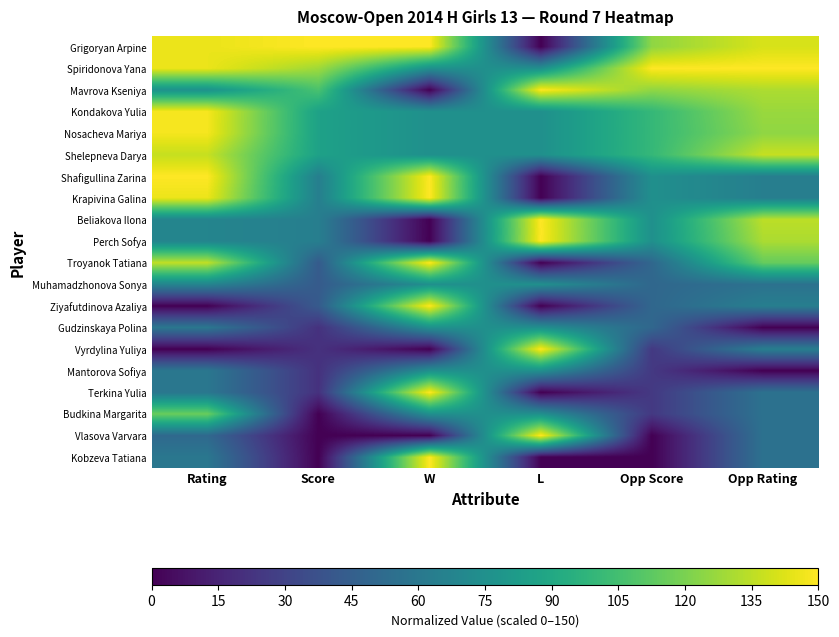

Which has a higher value, Score or W?

Score